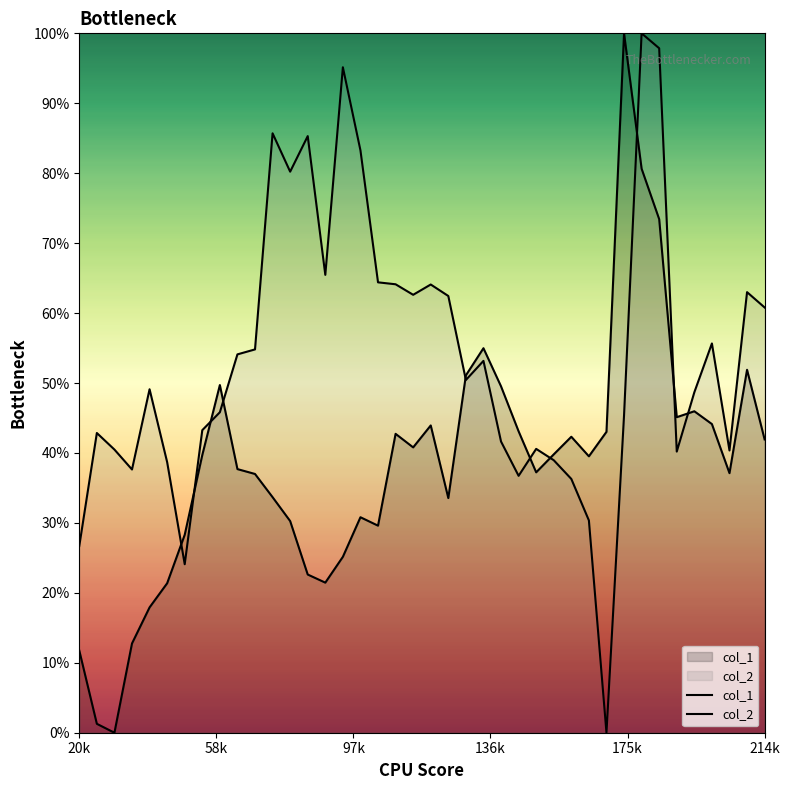

How many lines are shown in the chart?

2